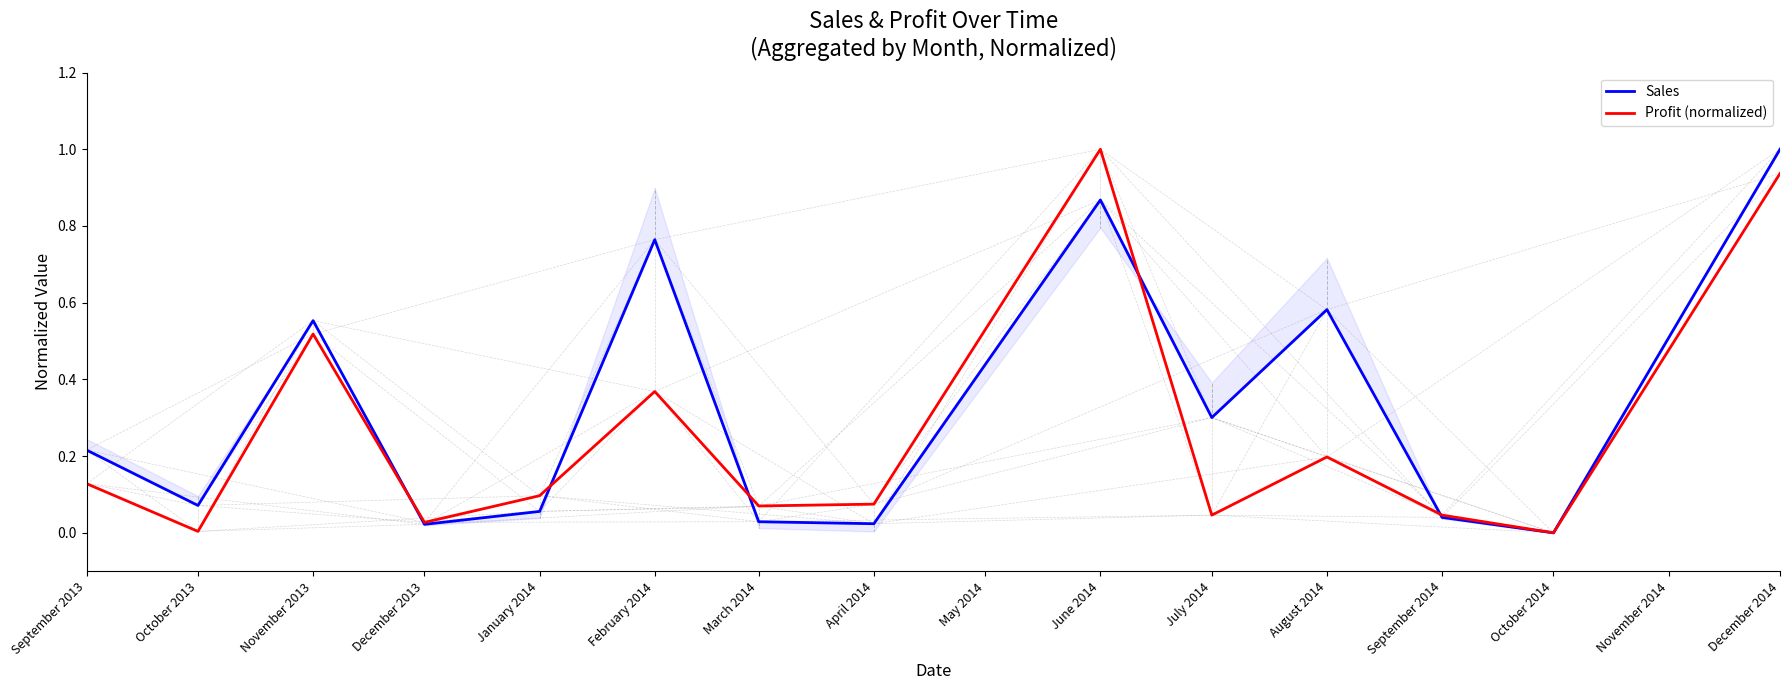

Is the value of Profit (normalized) at April 2014 greater than the value of Sales at October 2013?

Yes